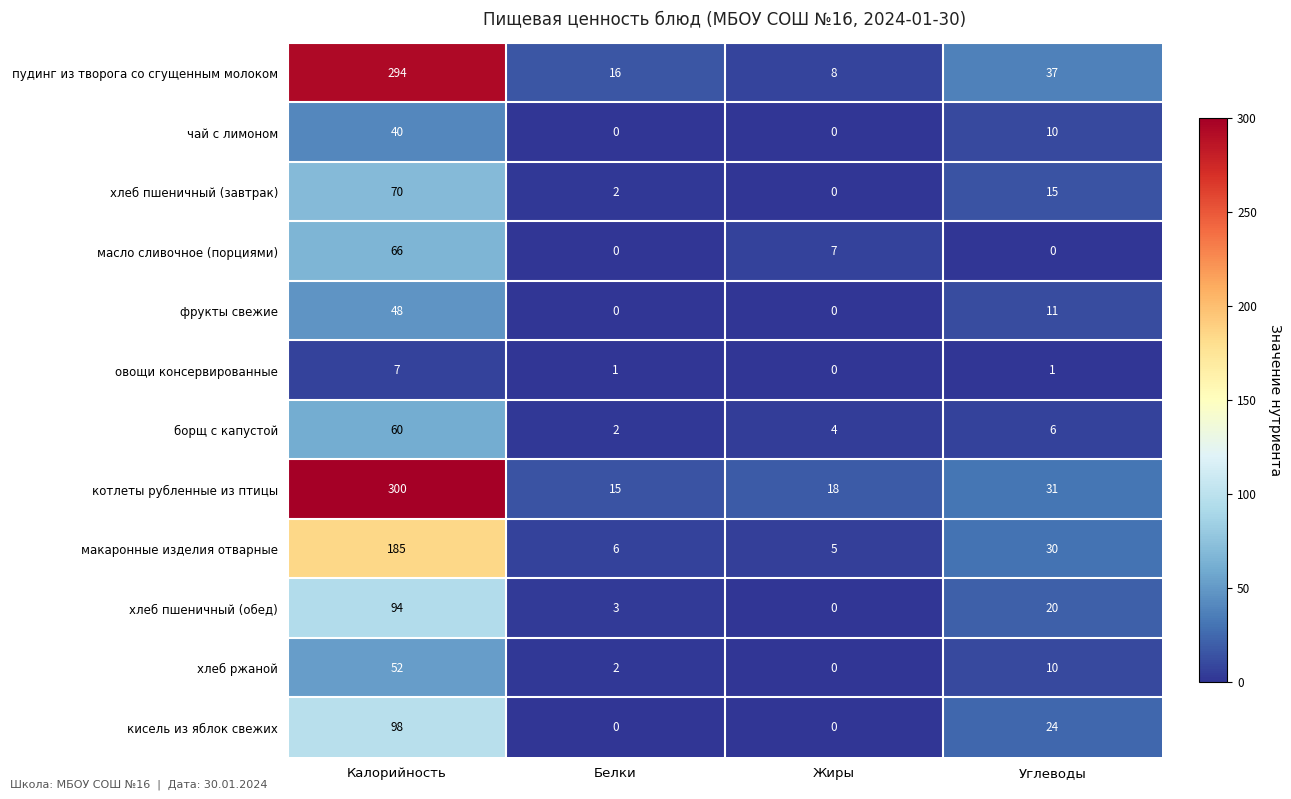

Count the кисель из яблок свежих values in the range 0 to 98.

4